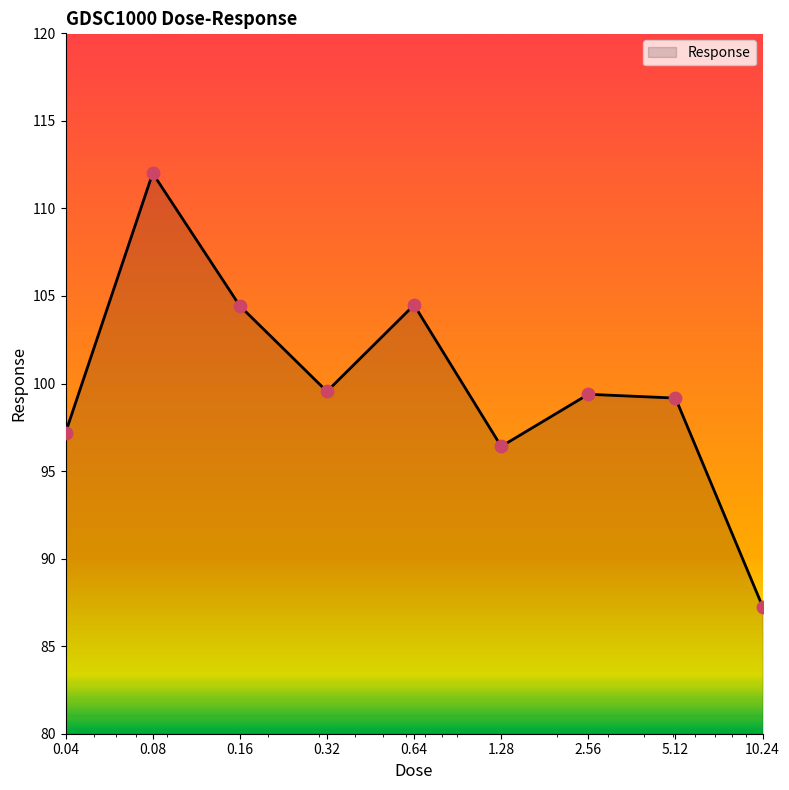

What is the maximum value shown in the chart?

112.0